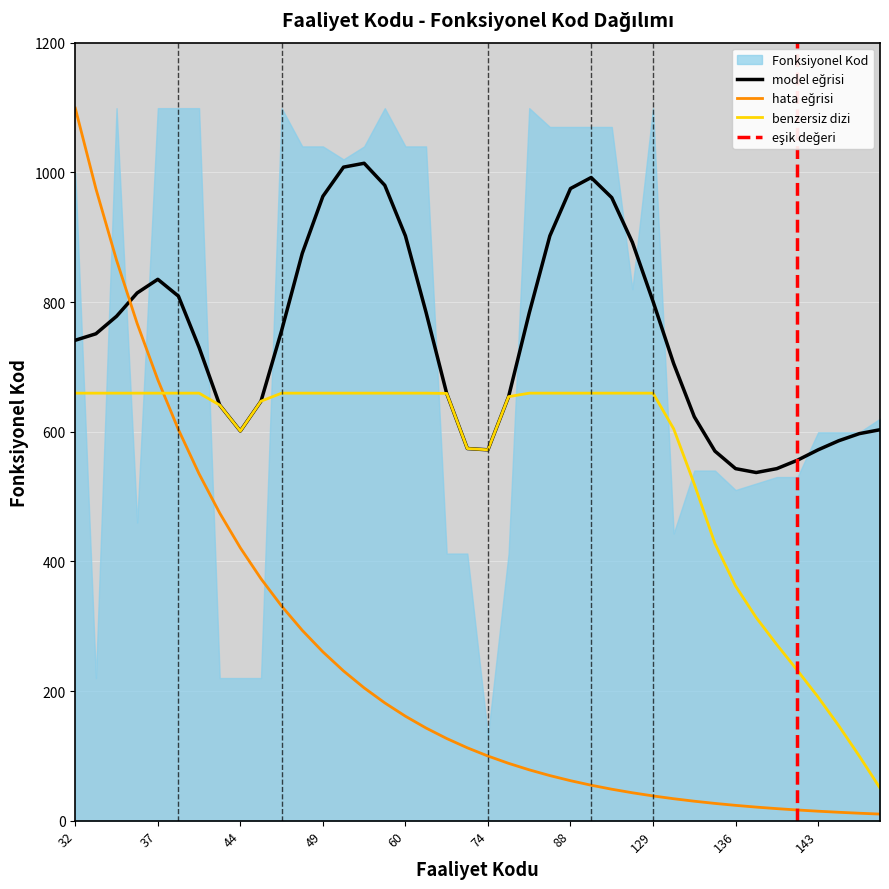

What is the difference between the maximum and minimum values?

968